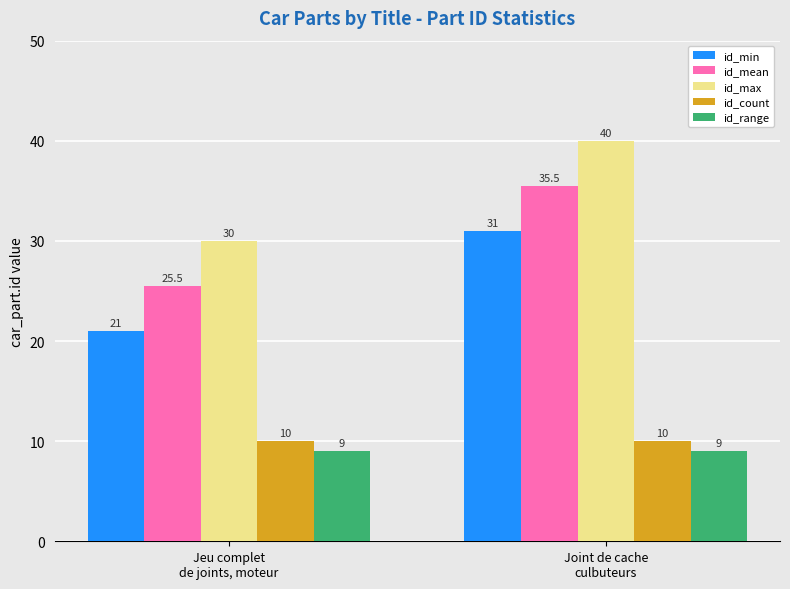

At which label does id_max reach its peak?

Joint de cache
culbuteurs